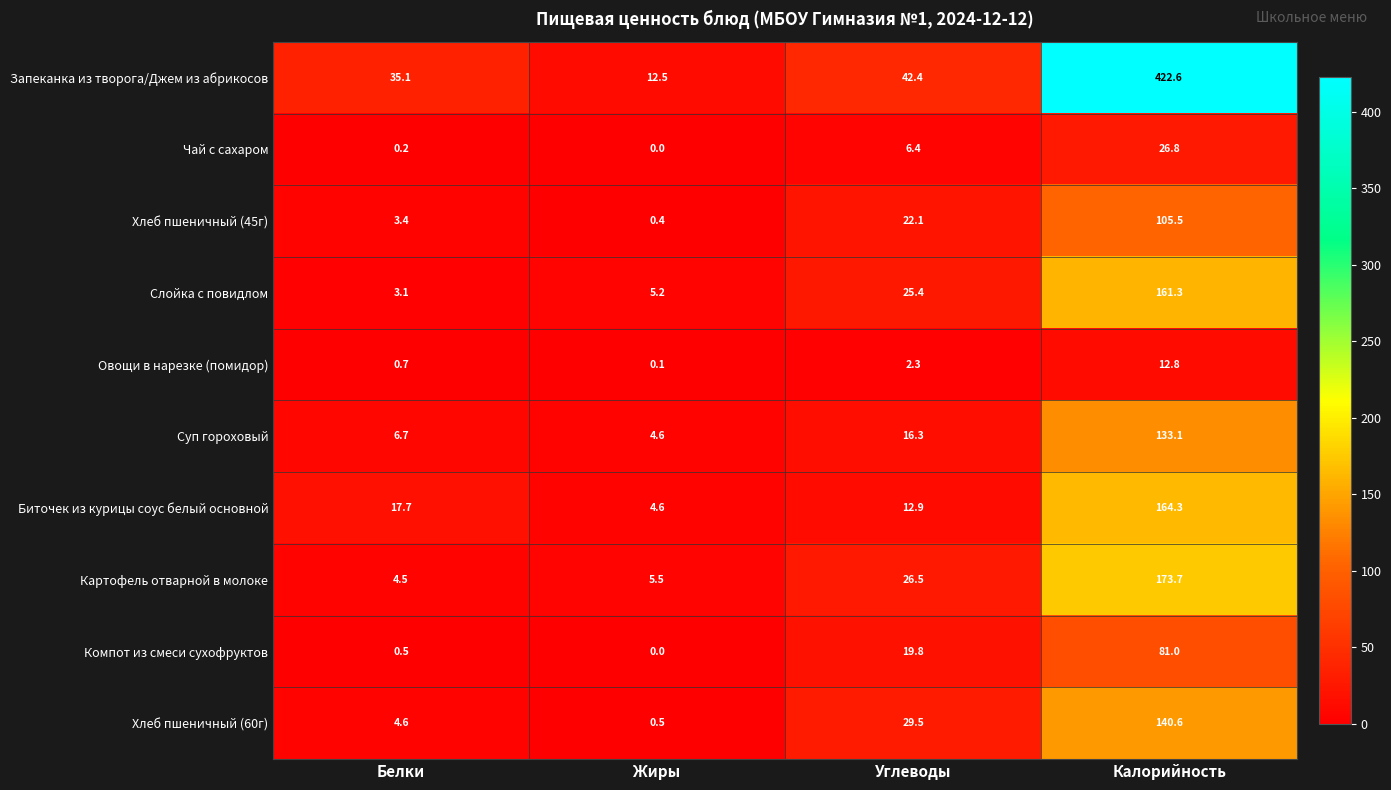

What is the difference between the highest and lowest values at Углеводы?

40.1